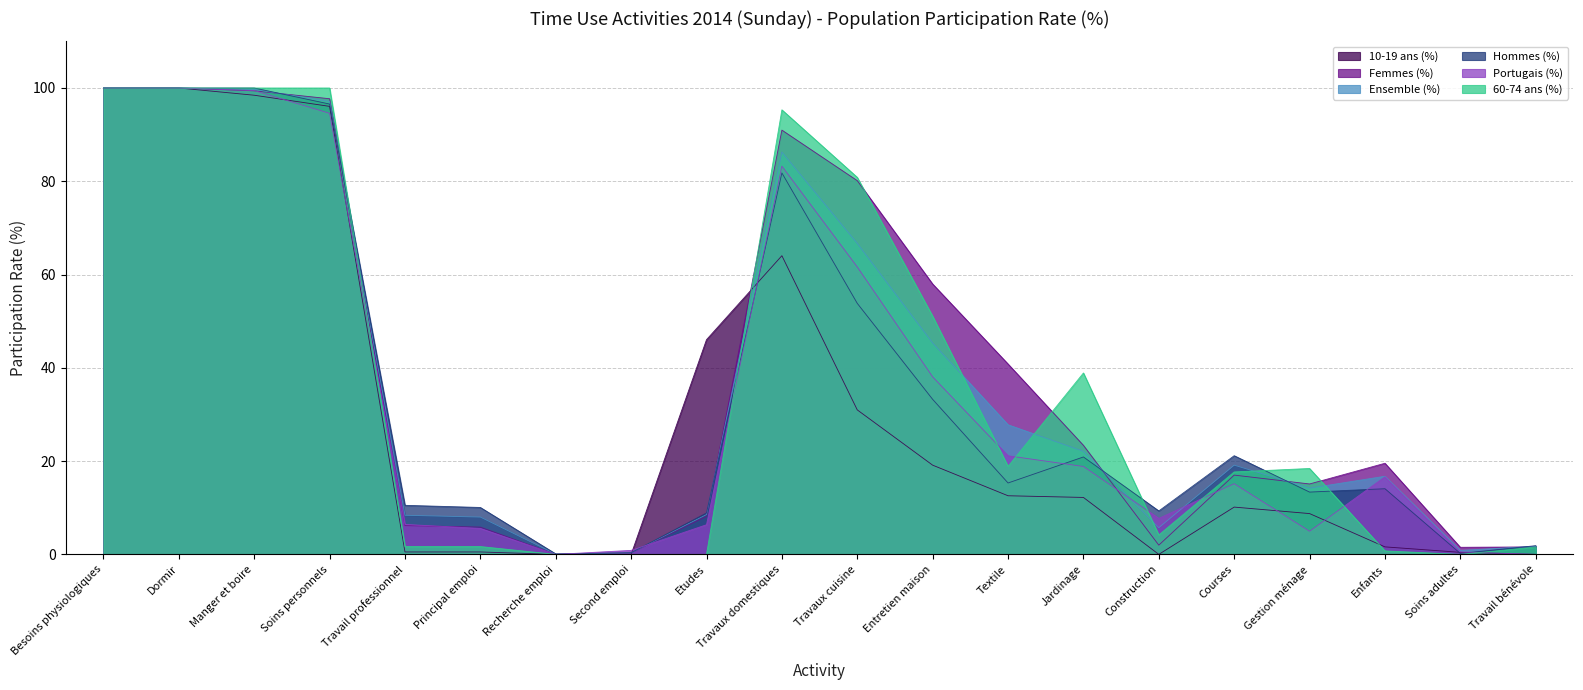

At which label is 10-19 ans (%) closest to 50?

Etudes